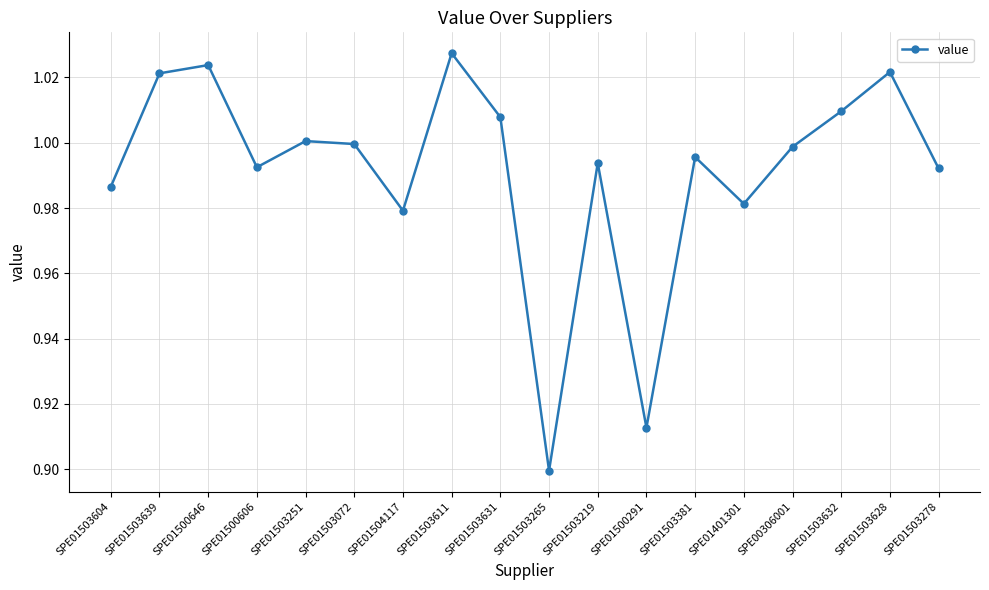

What is the sum of the values at SPE01503265 and SPE01503611?

1.9